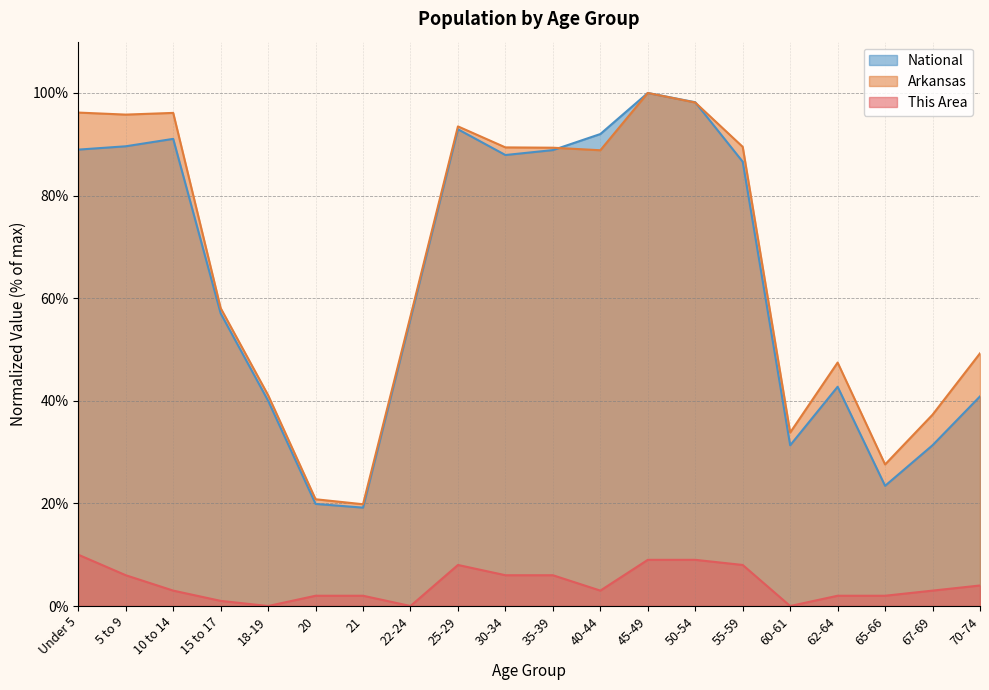

True or false: Arkansas and This Area cross at least once.

False